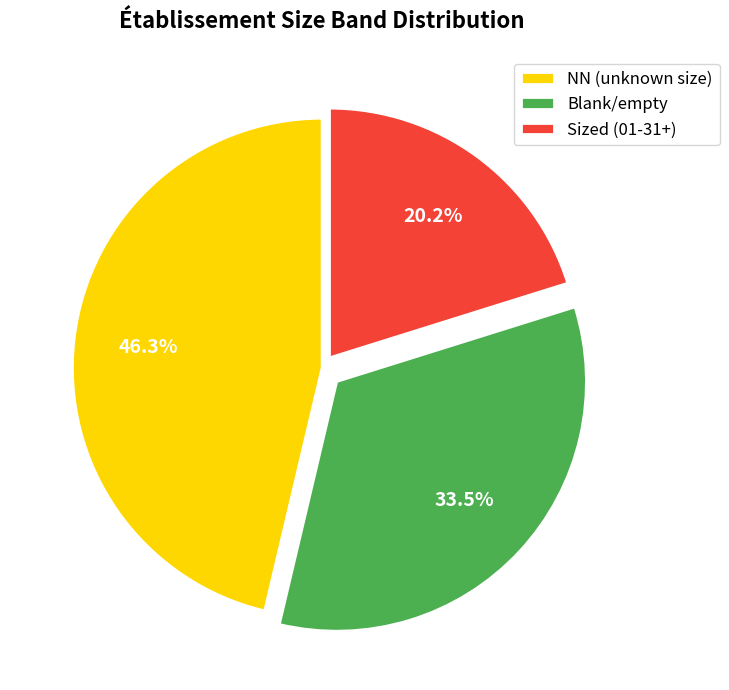

What percentage is NOT represented by Sized (01-31+)?

79.8%